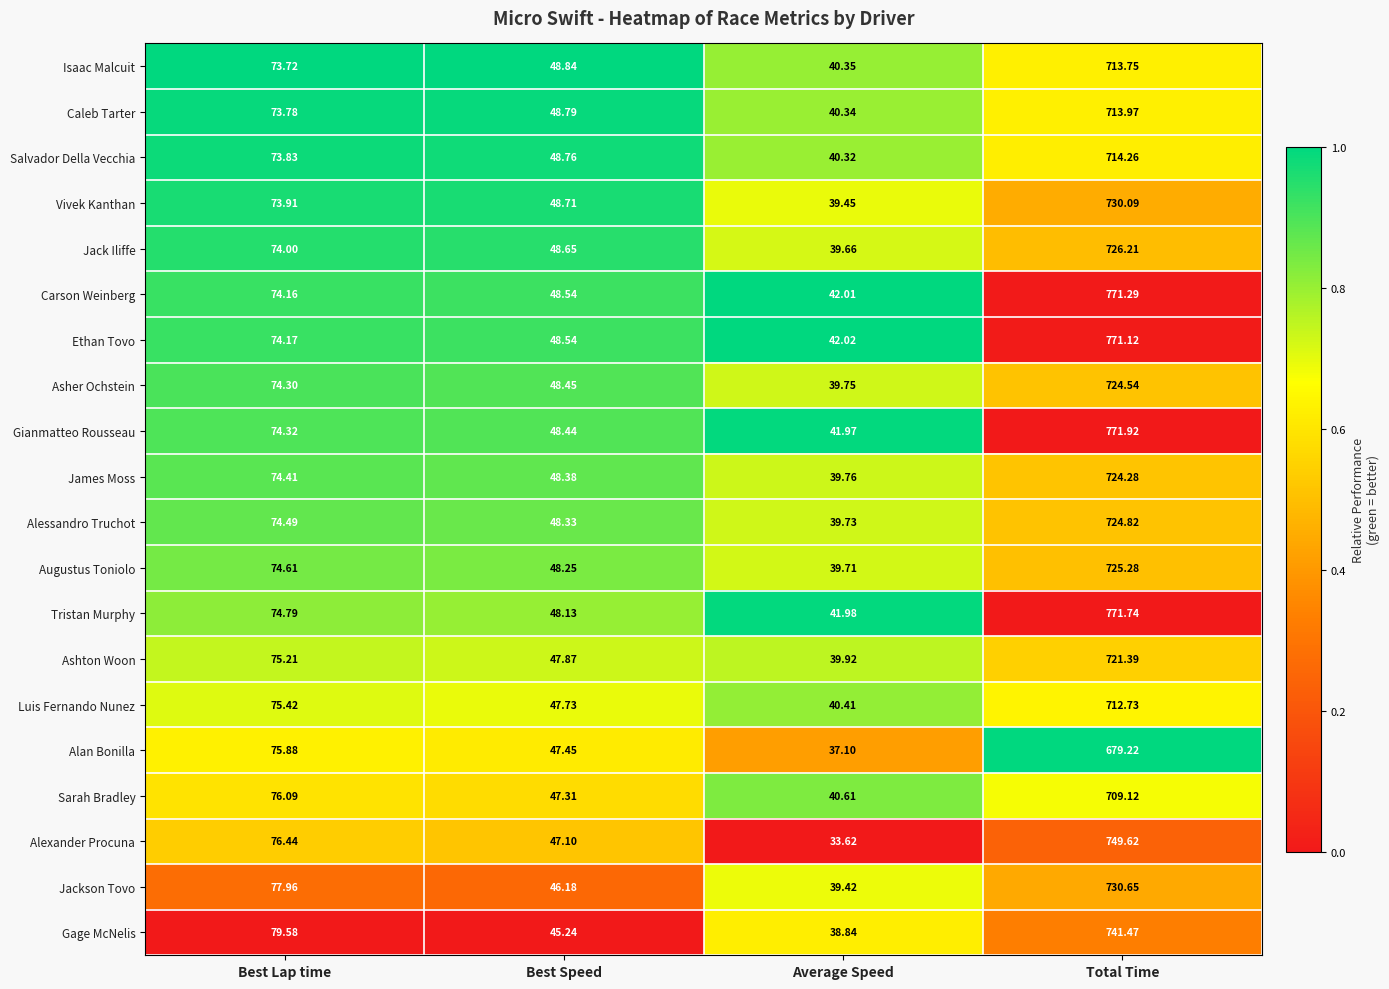

Where does the Alessandro Truchot series first go above 74?

Best Lap time